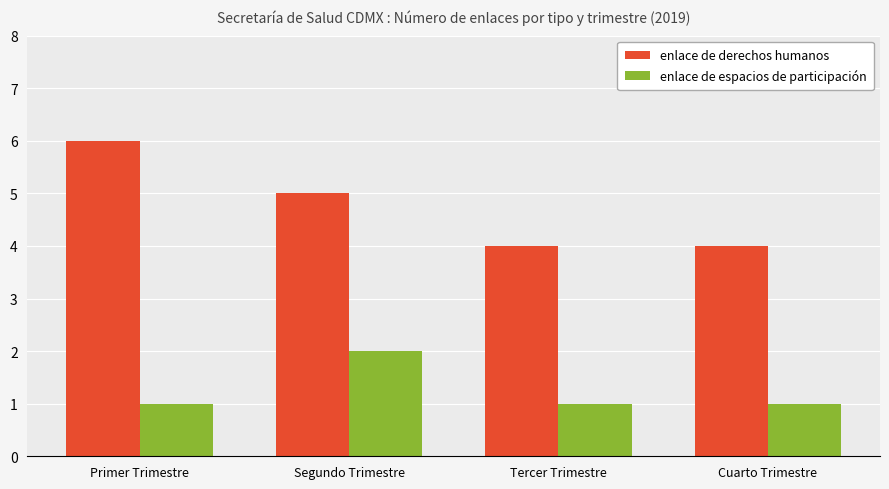

Read the enlace de espacios de participación value at Primer Trimestre.

1